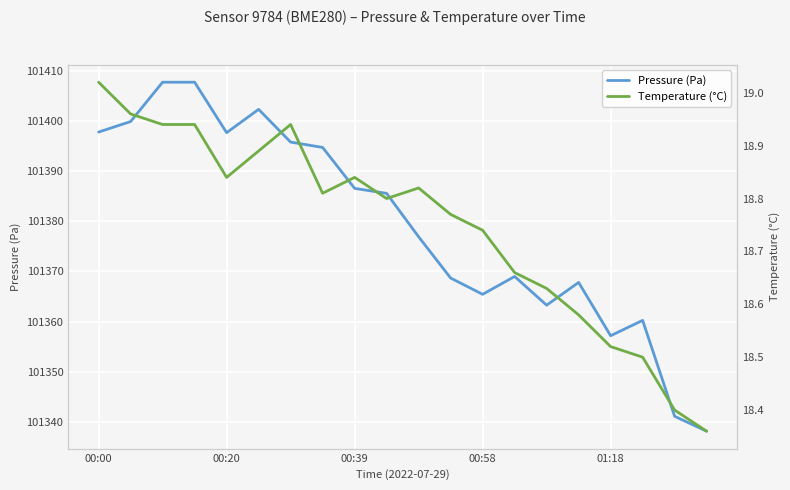

List the series in order of their overall mean, highest first.

Pressure (Pa), Temperature (°C)